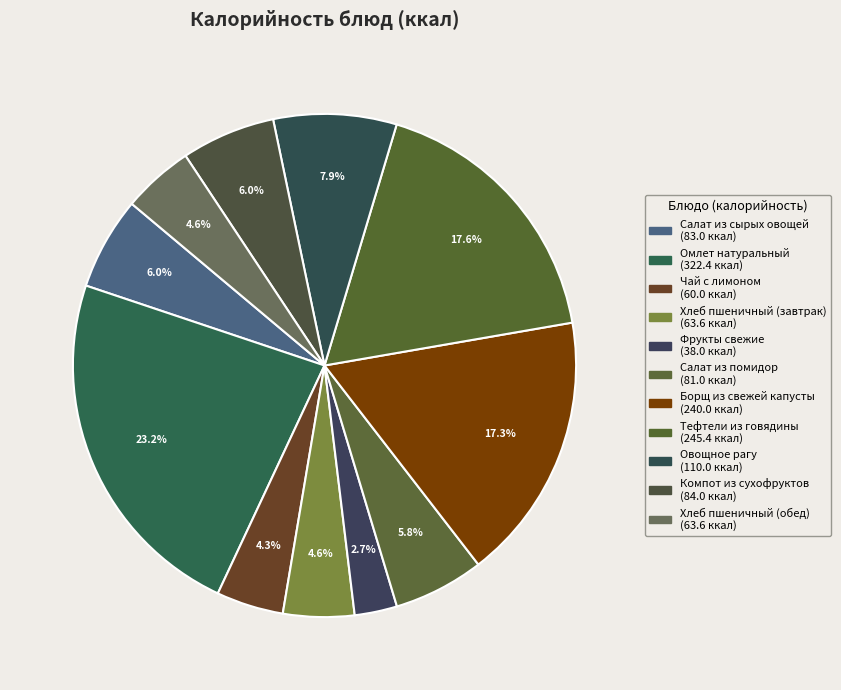

Count the number of slices in the pie.

11